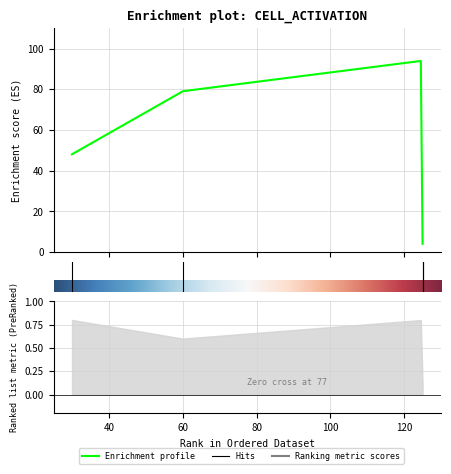

Reading left to right, extract all data points from this chart.

Enrichment profile: 48.0	79.0	94.0	4.0
Ranking metric scores: 0.8	0.6	0.8	0.1